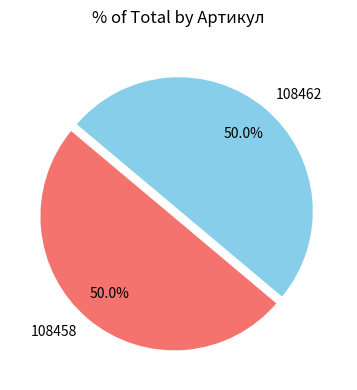

Approximately how many times larger is the value at 108462 compared to 108458?

1.0